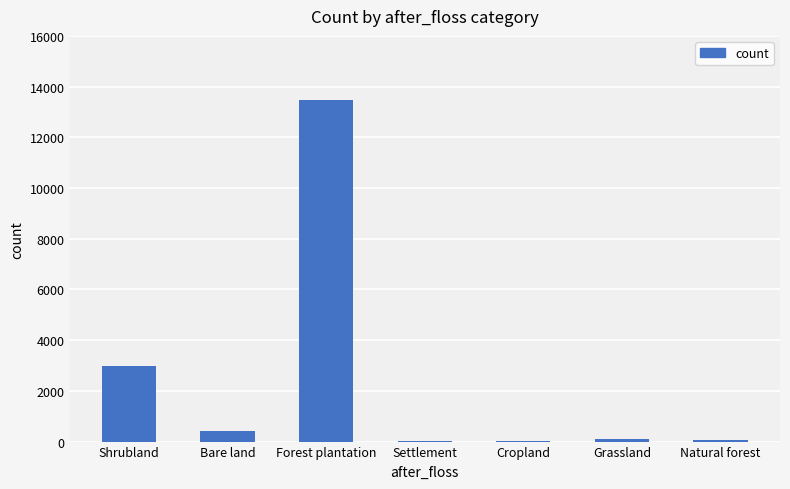

What is the change in value from Settlement to Cropland?

+3